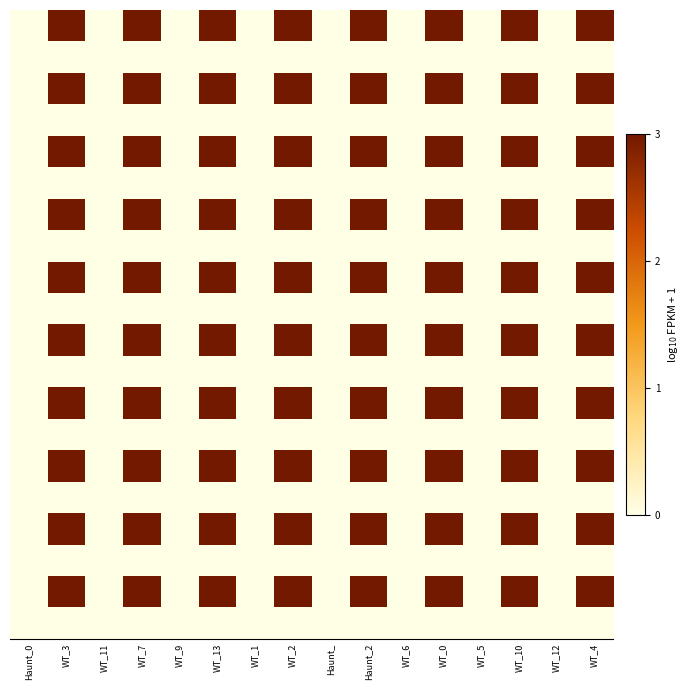

What is the maximum value shown in the chart?

3.0